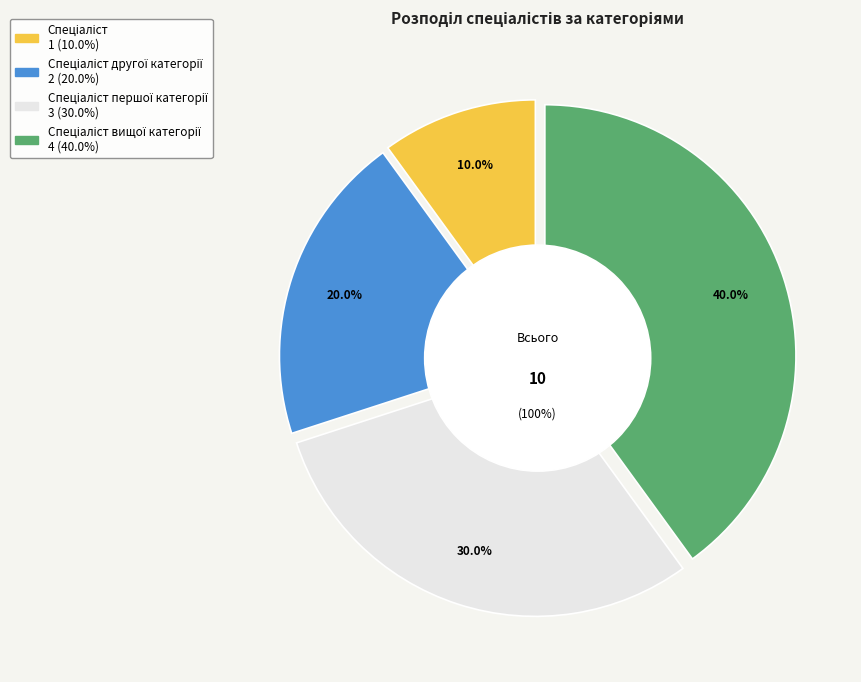

Between Спеціаліст вищої категорії and Спеціаліст, which is larger?

Спеціаліст вищої категорії